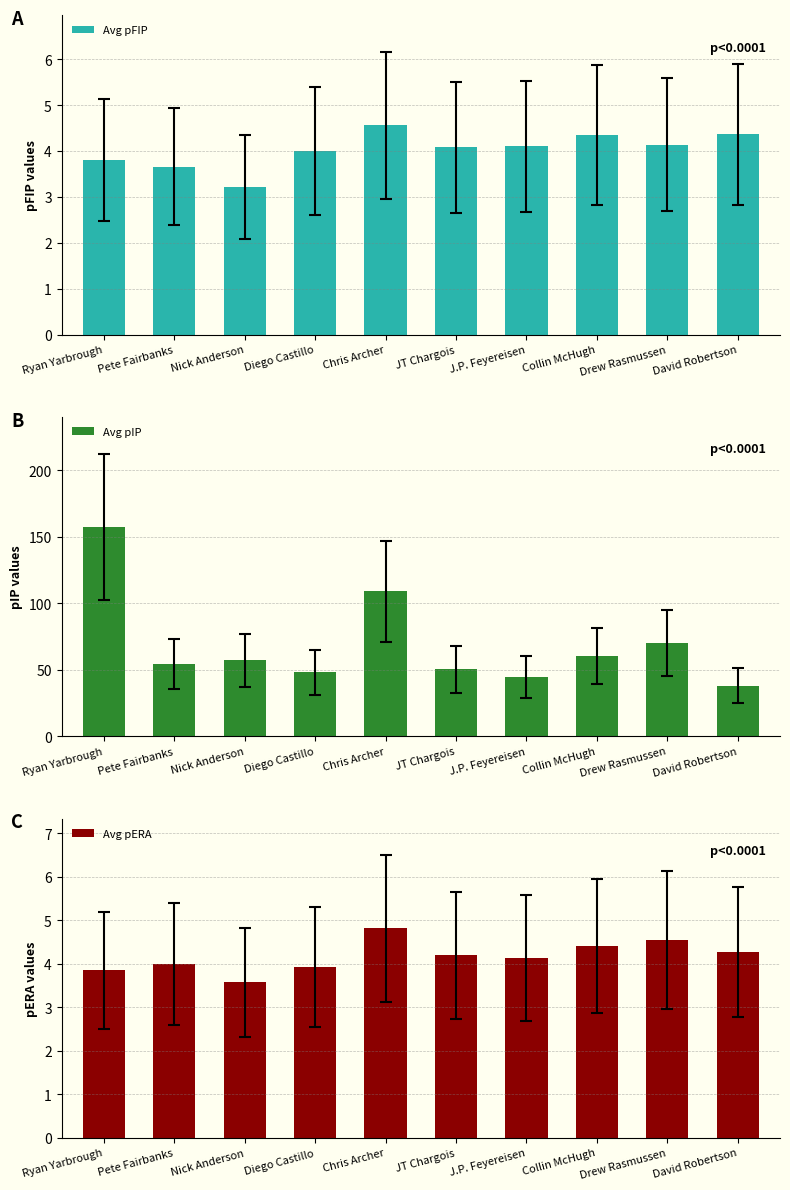

Does the chart contain any negative values?

No